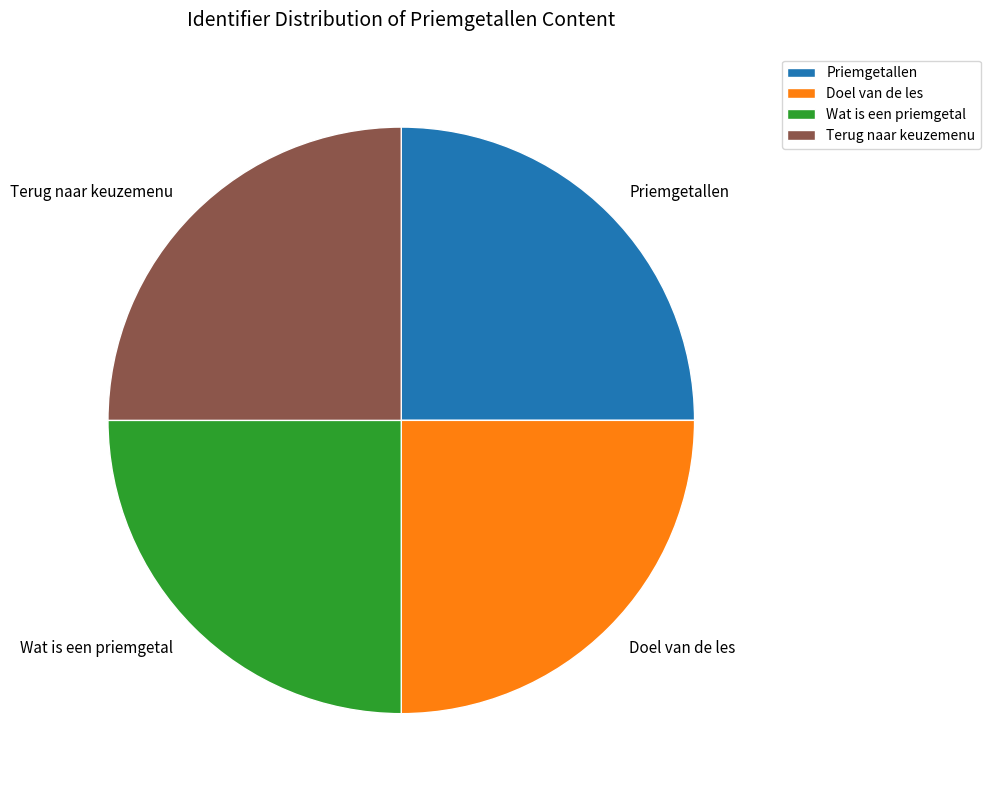

Is there any slice that represents more than half of the pie?

No